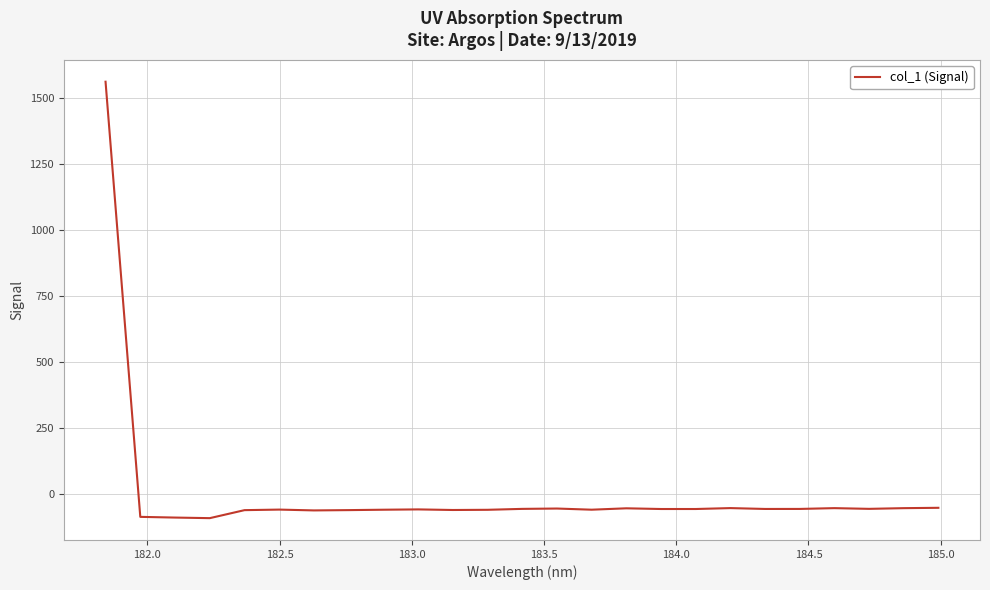

What is the minimum value shown in the chart?

-91.7